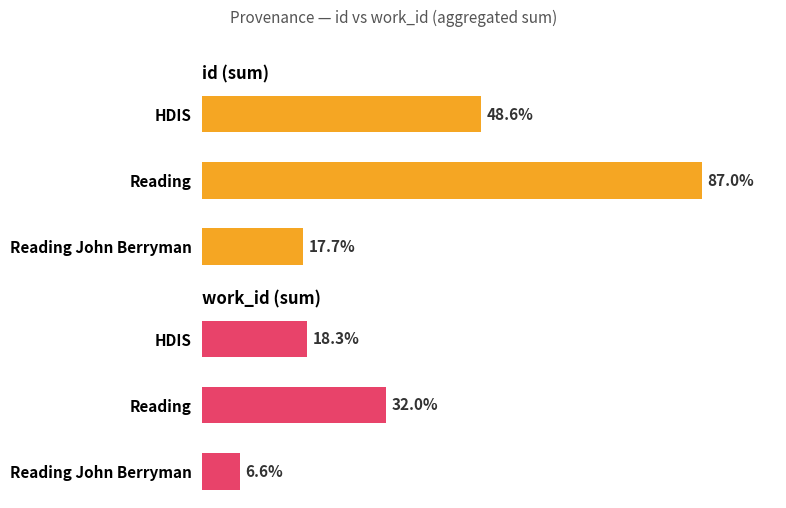

How many data points in id (sum) are above 49502?

1